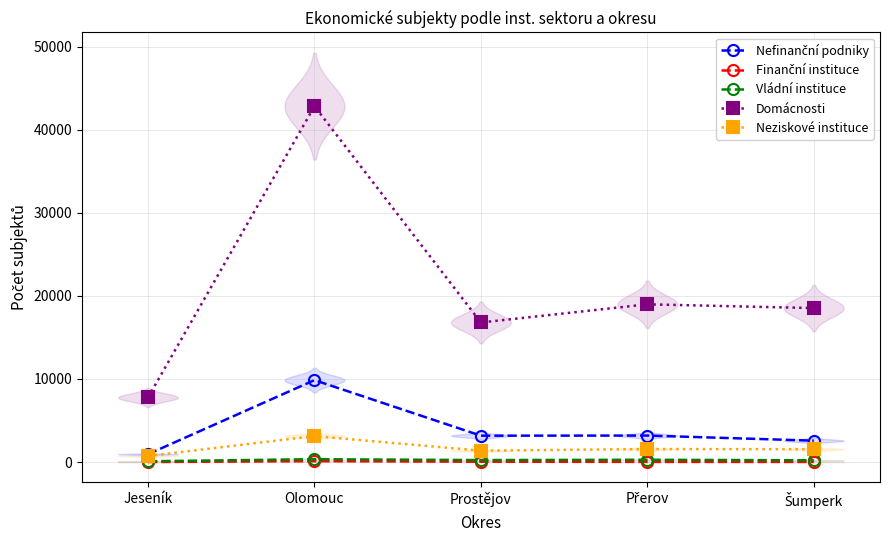

The Vládní instituce series shows 179 at Olomouc. True or false?

False